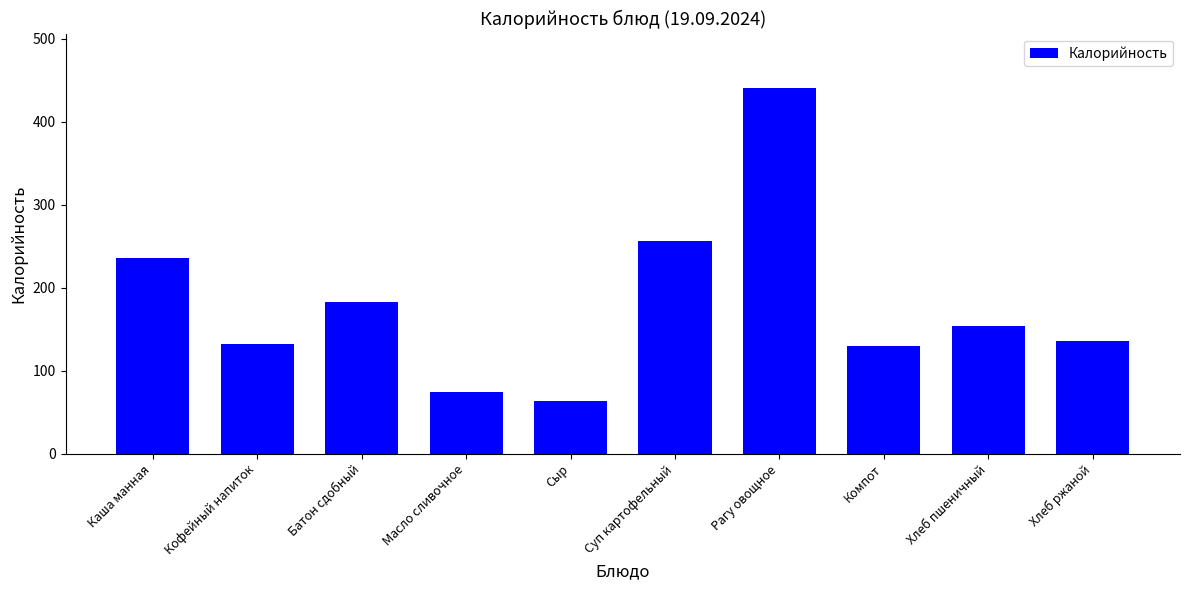

What is the difference between the second highest and minimum values?

193.0